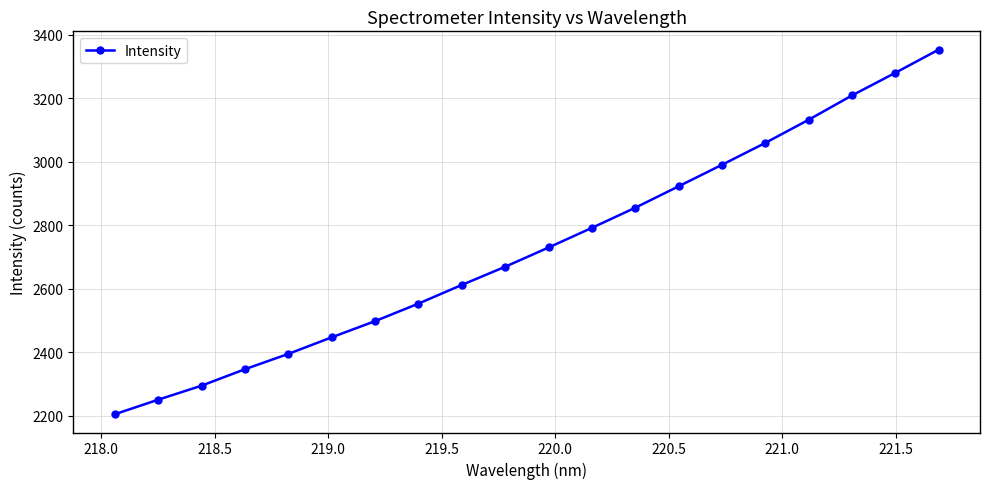

What is the sum of all values?

54599.0